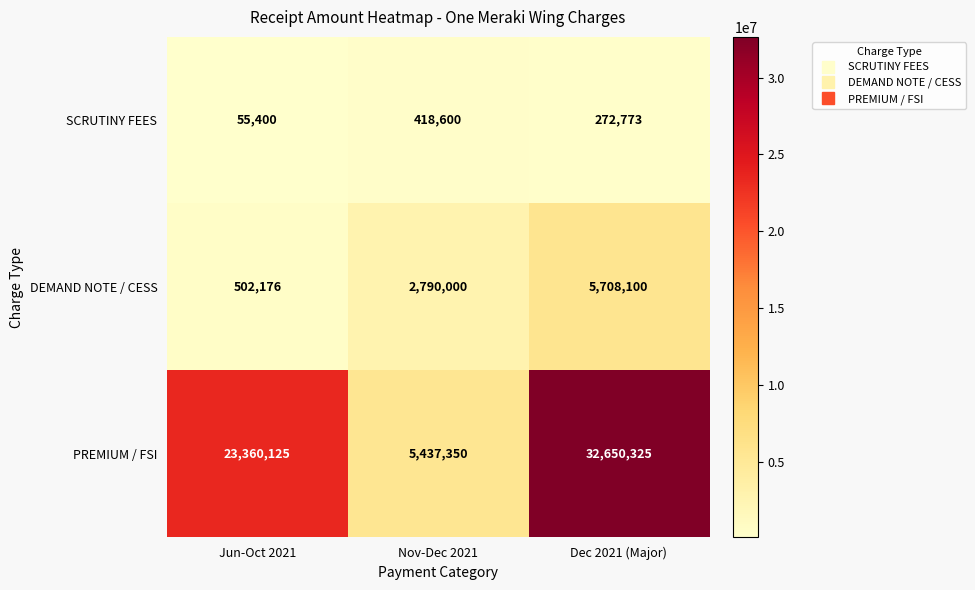

At which label is SCRUTINY FEES closest to 237000?

Dec 2021 (Major)